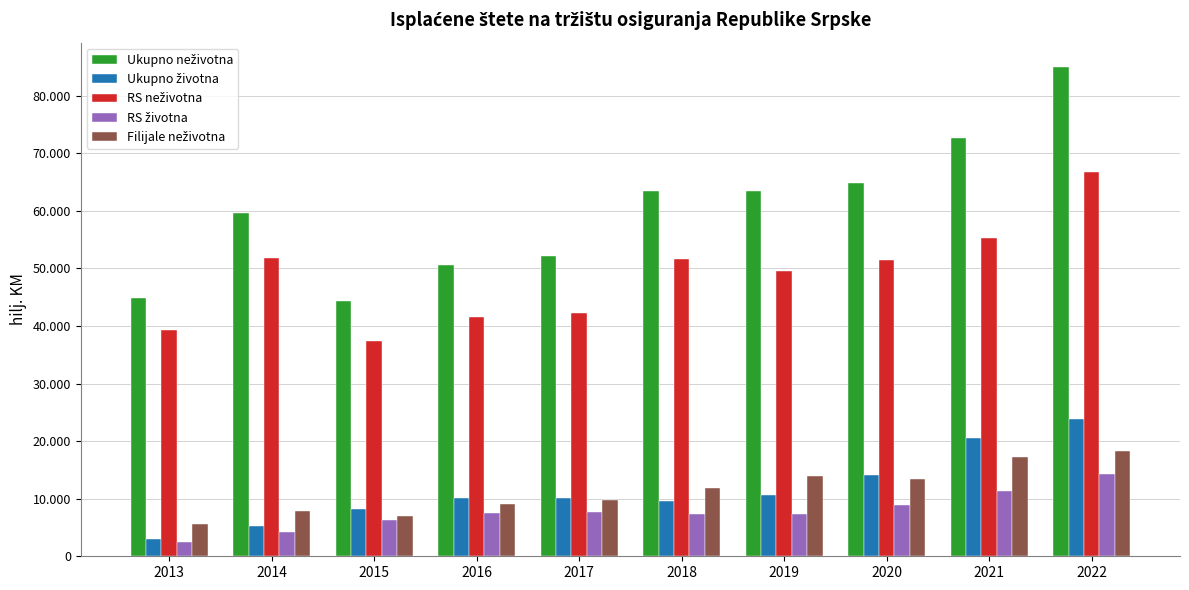

What is the total value across all series at 2022?

208023.0